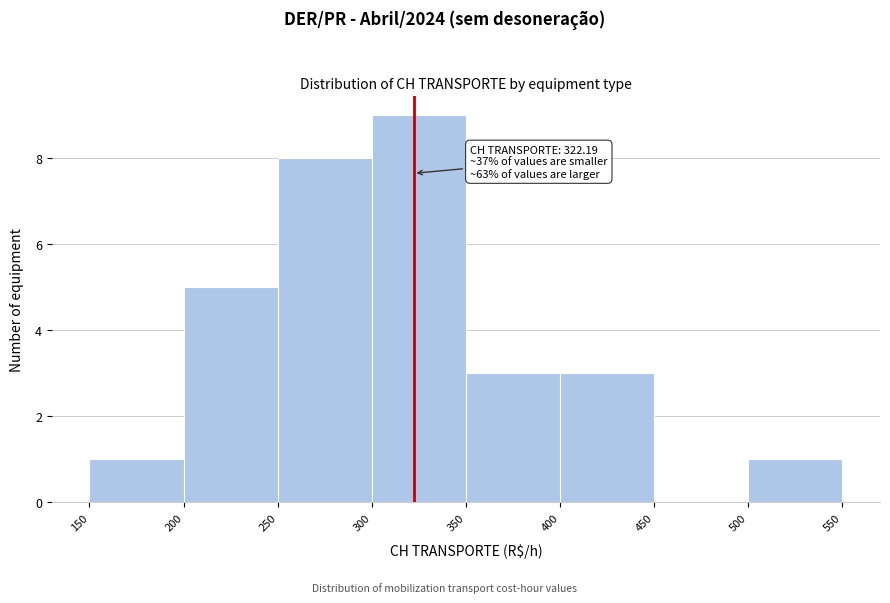

Which range on the x-axis has the tallest bar?

300 to 350